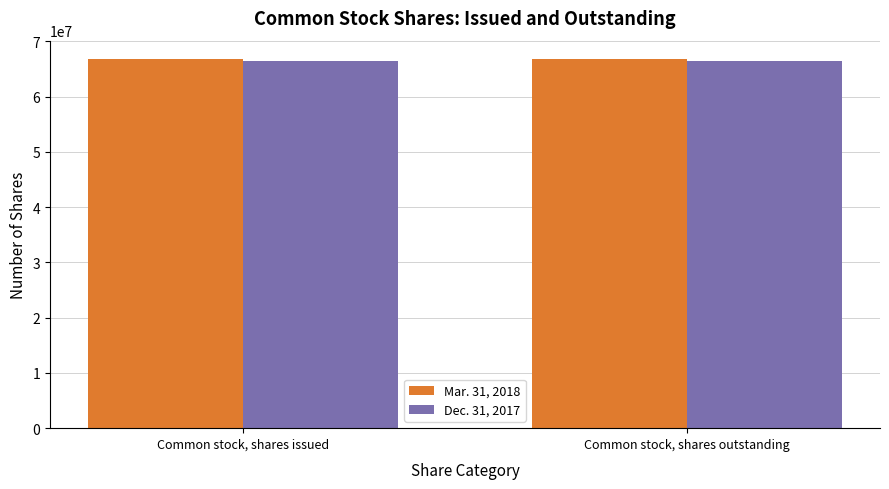

Read the Dec. 31, 2017 value at Common stock, shares outstanding.

66541629